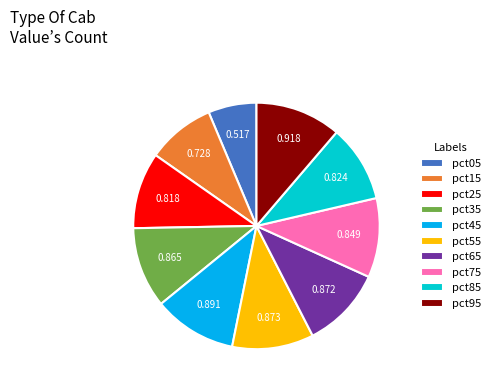

Is pct45 the majority of the pie?

No